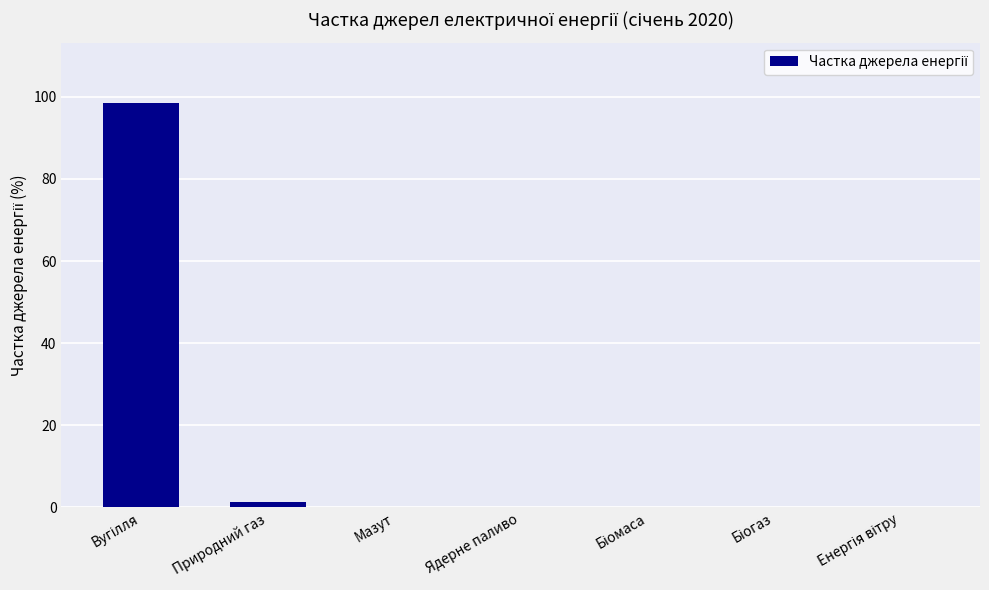

True or false: the data shows -47.3 at Ядерне паливо.

False